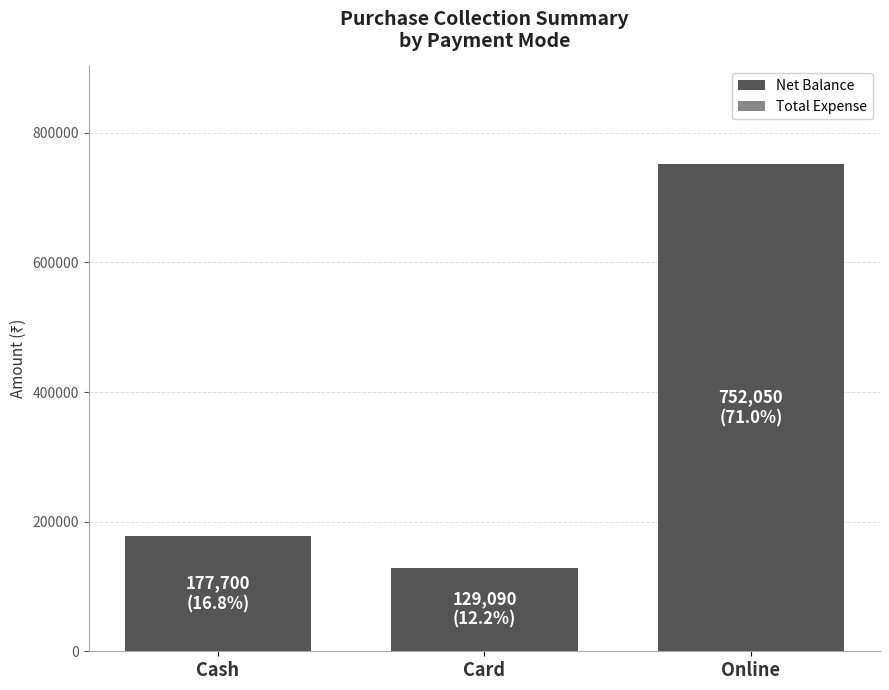

Which has a higher value, Cash or Online?

Online